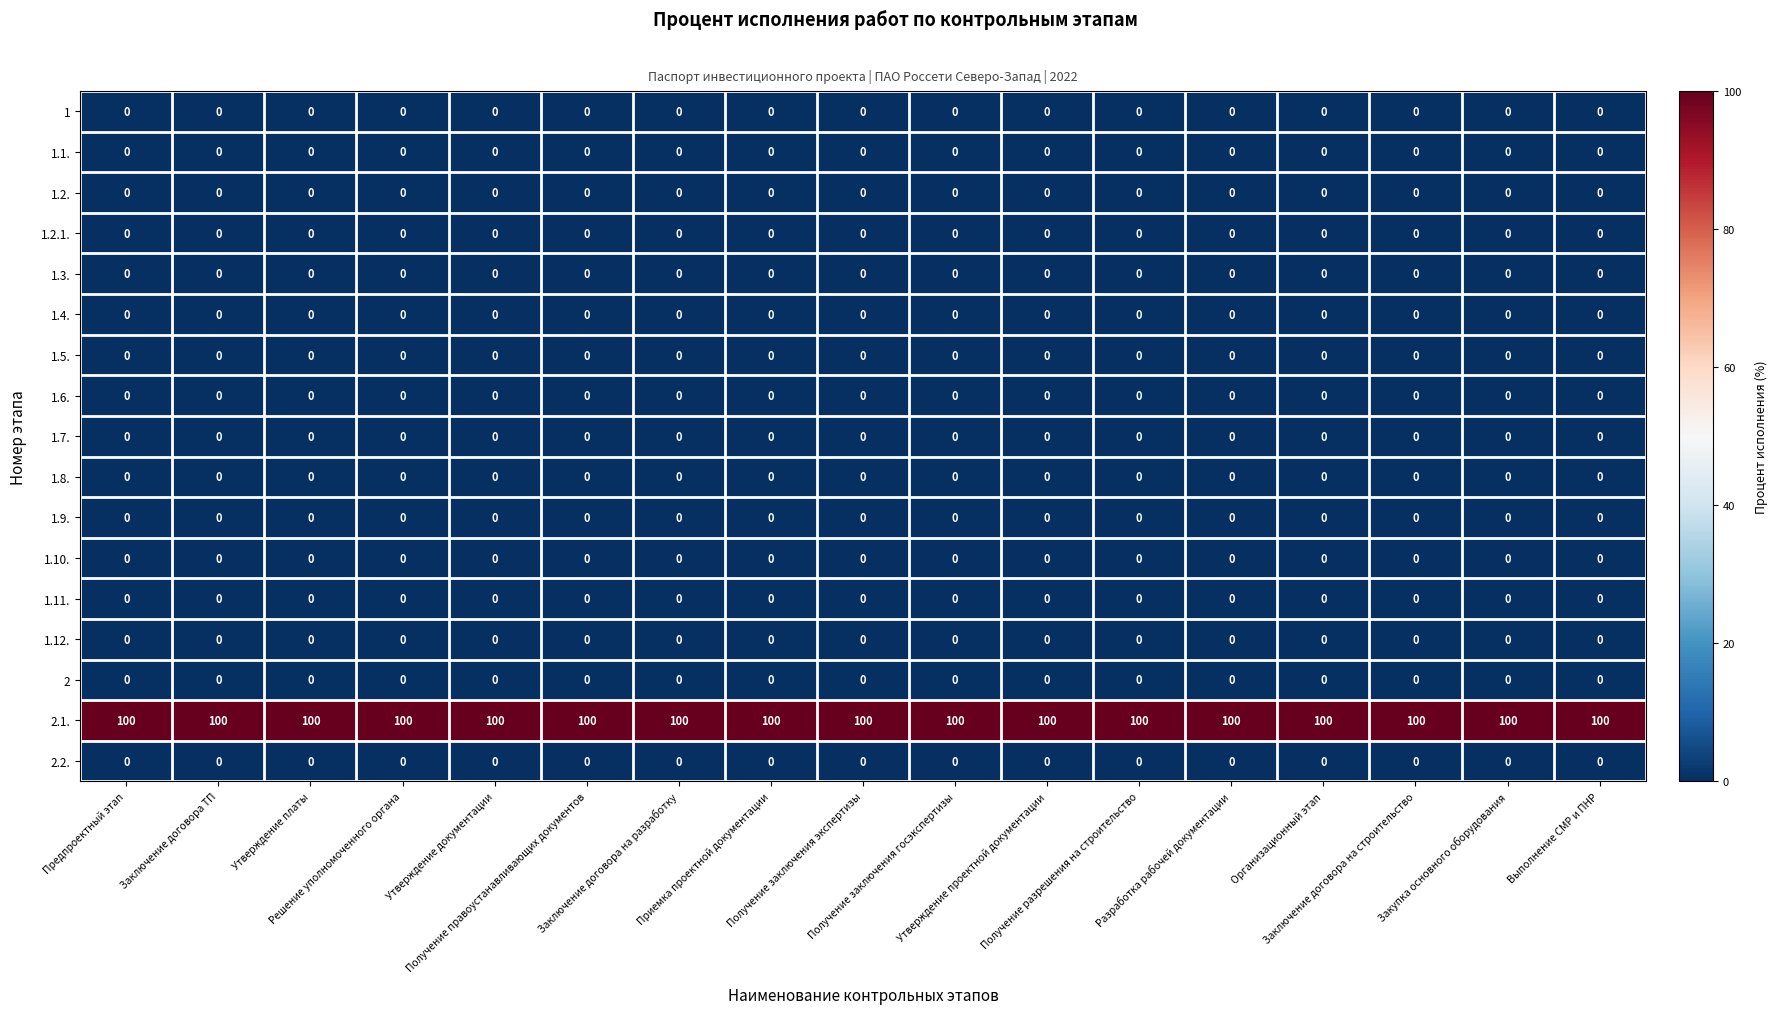

What is the maximum value shown in the chart?

100